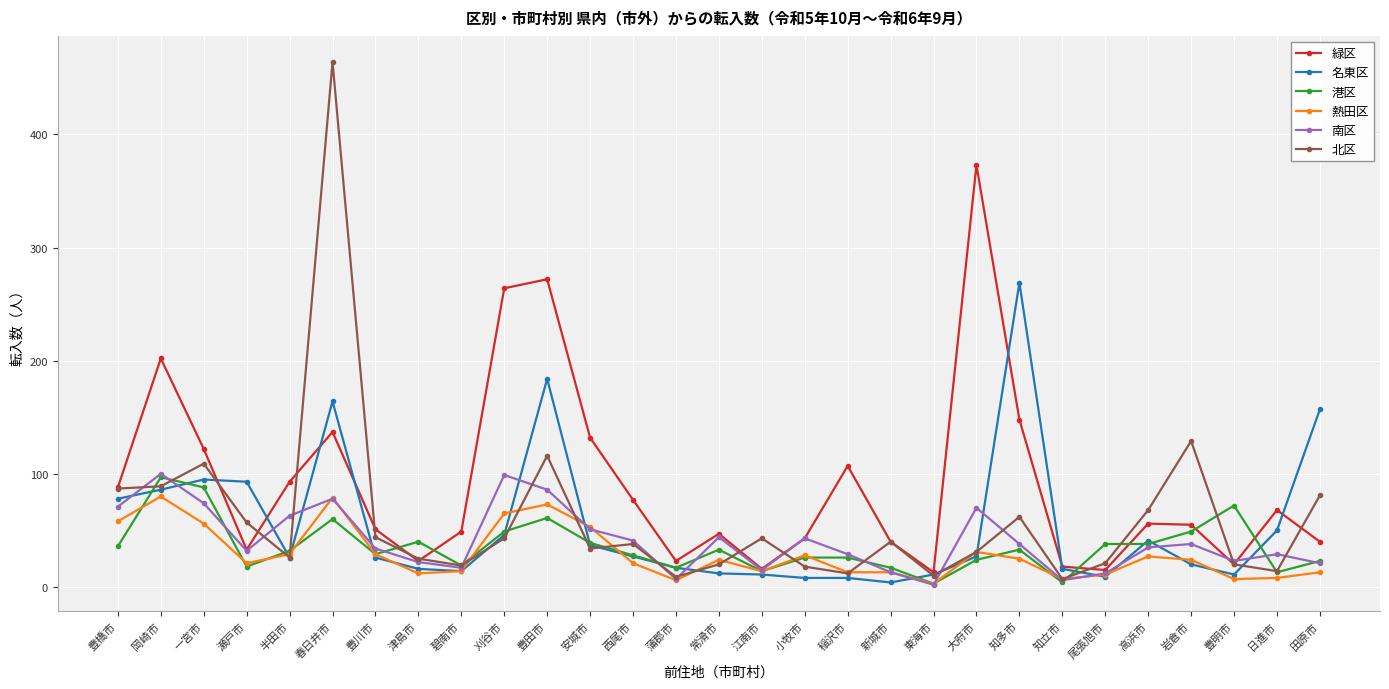

Where is the first local maximum for 北区?

一宮市